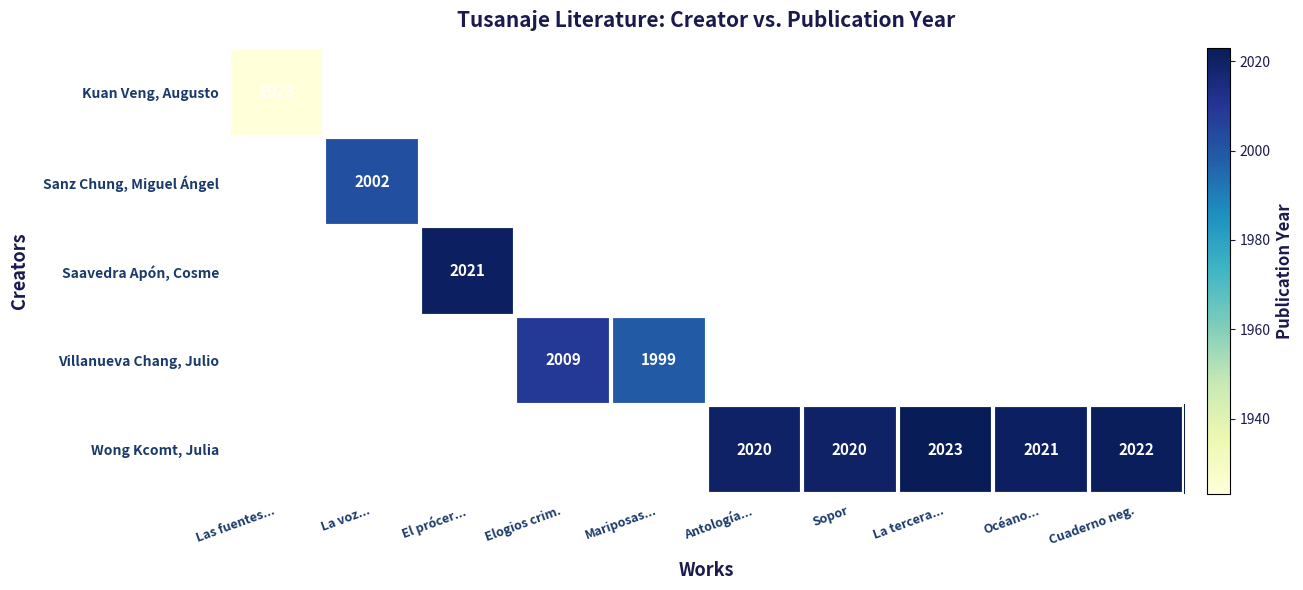

What is the minimum value shown in the chart?

1923.0